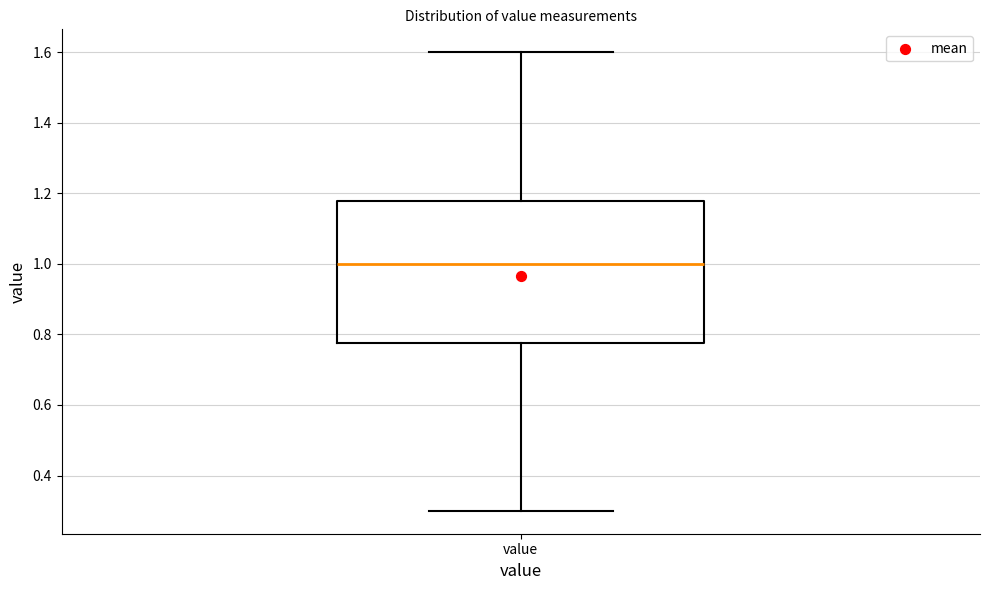

Transcribe this box plot: give where the median line is, the range the box spans, and where the two whiskers end, as read against the y-axis. The values are not printed on the chart, so give them approximately, as read against the axis.

median 1.00, box 0.78 to 1.18, whiskers 0.30 to 1.60